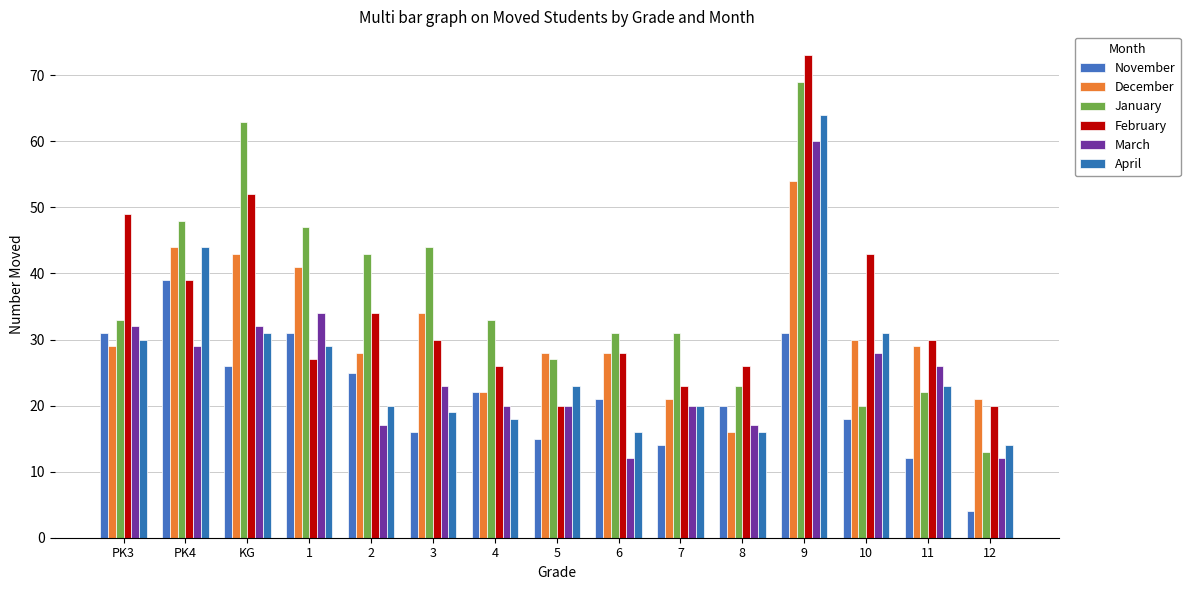

How many categories are shown in the chart?

15